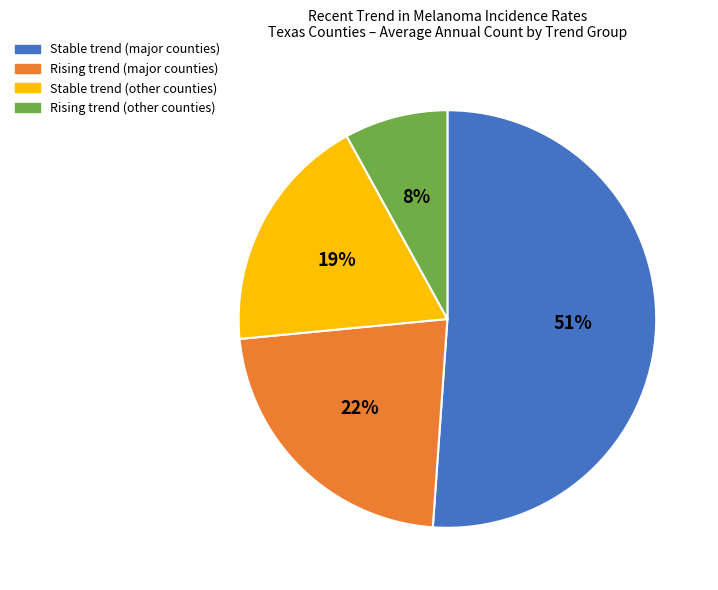

Does any single category account for the majority?

Yes